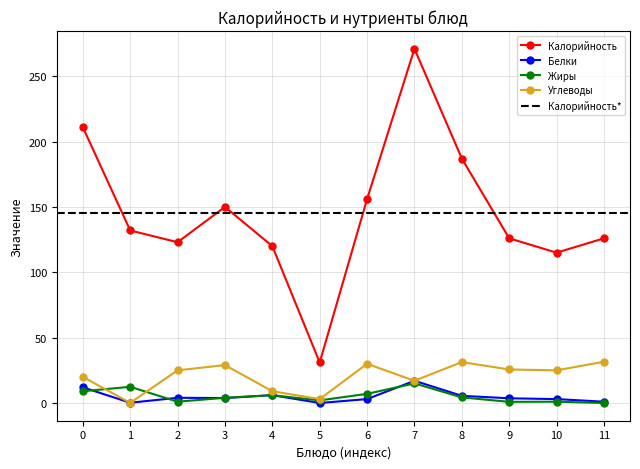

How many series are shown in this chart?

4